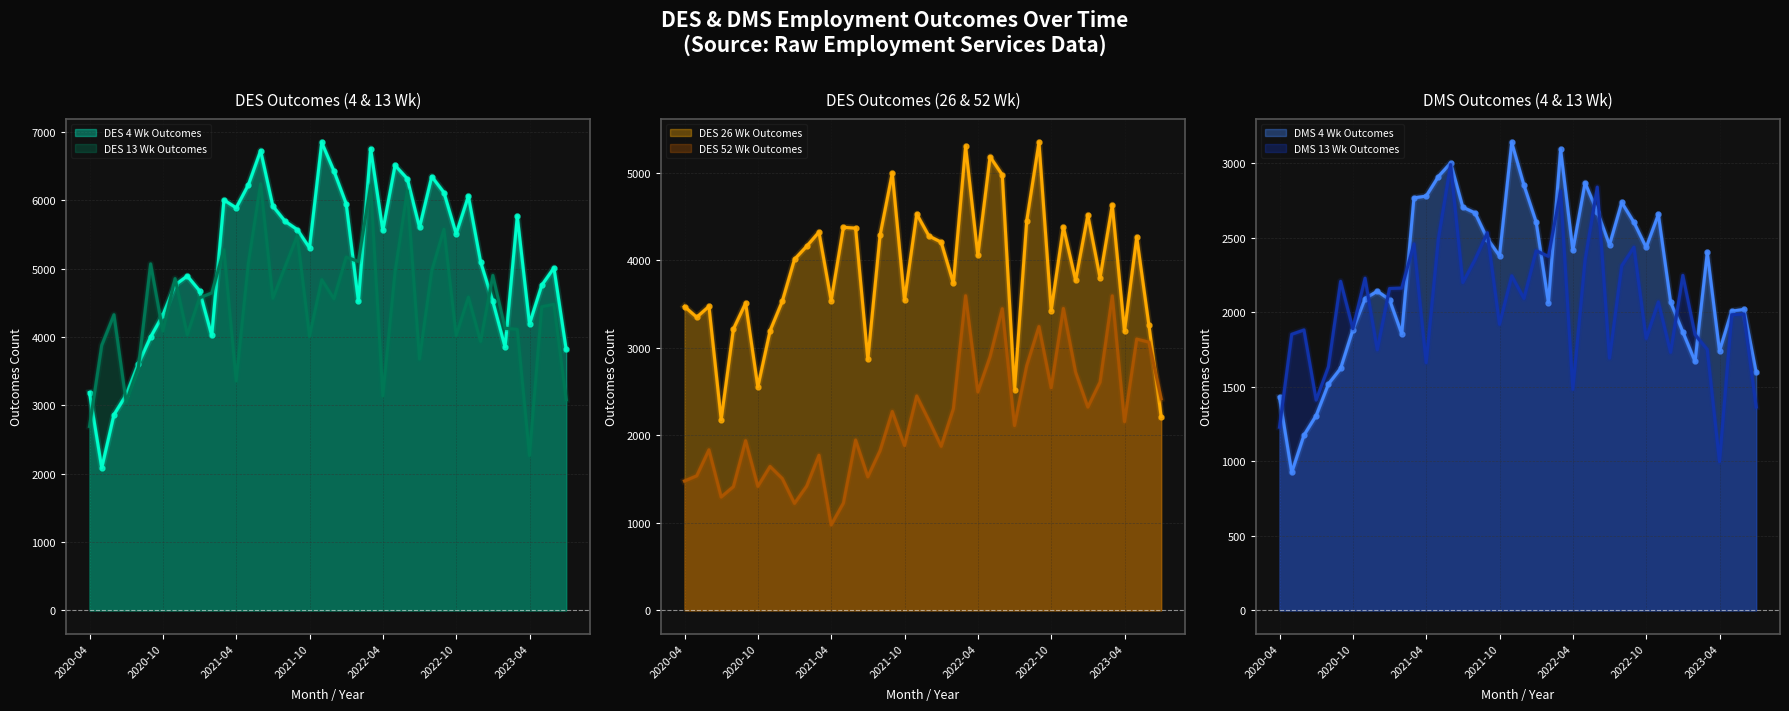

In DES 4 Wk Outcomes, how many points are higher than both neighbors (excluding endpoints)?

10